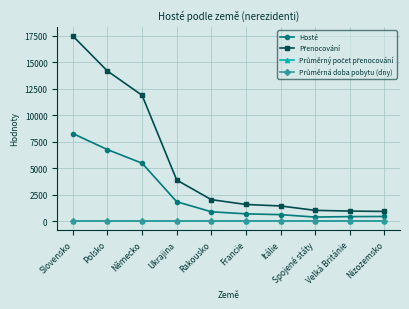

What is the average value of the Hosté series?

2567.8